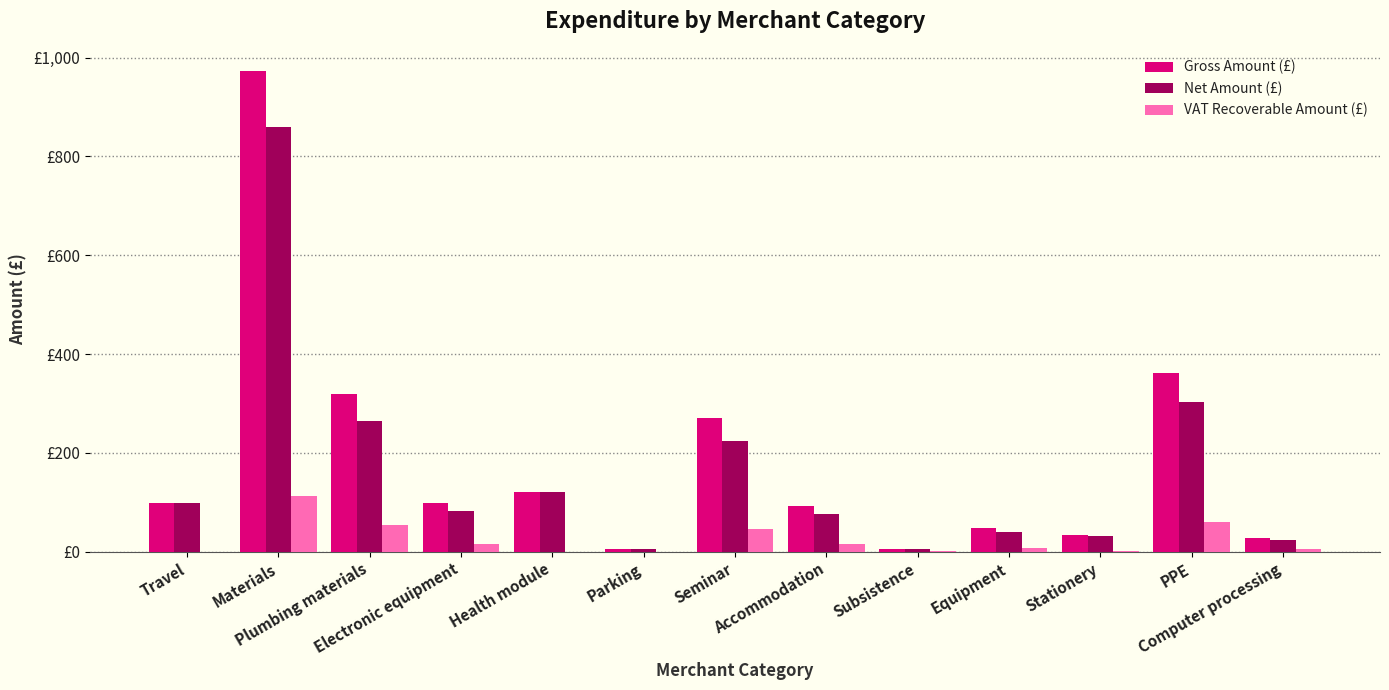

The value of Net Amount (£) at Equipment is 17.7. True or false?

False